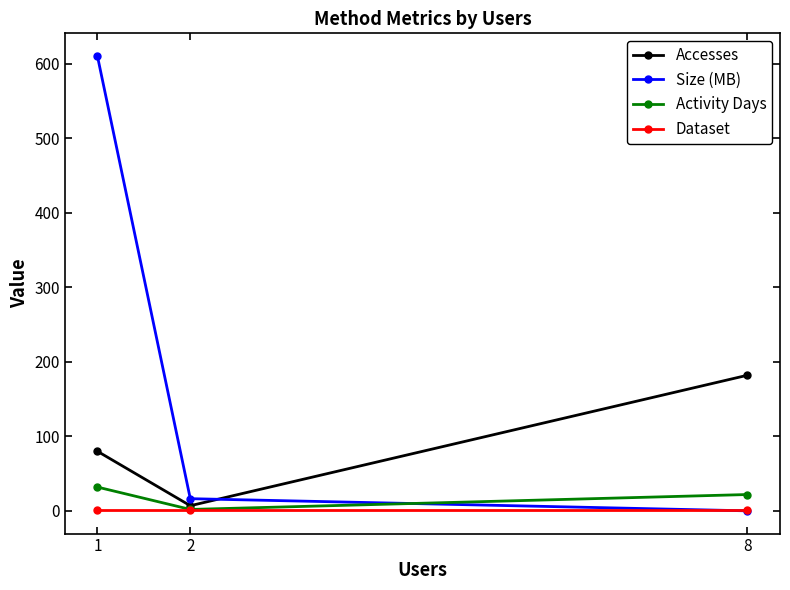

Rank the series by their maximum value, from highest to lowest.

Size (MB), Accesses, Activity Days, Dataset